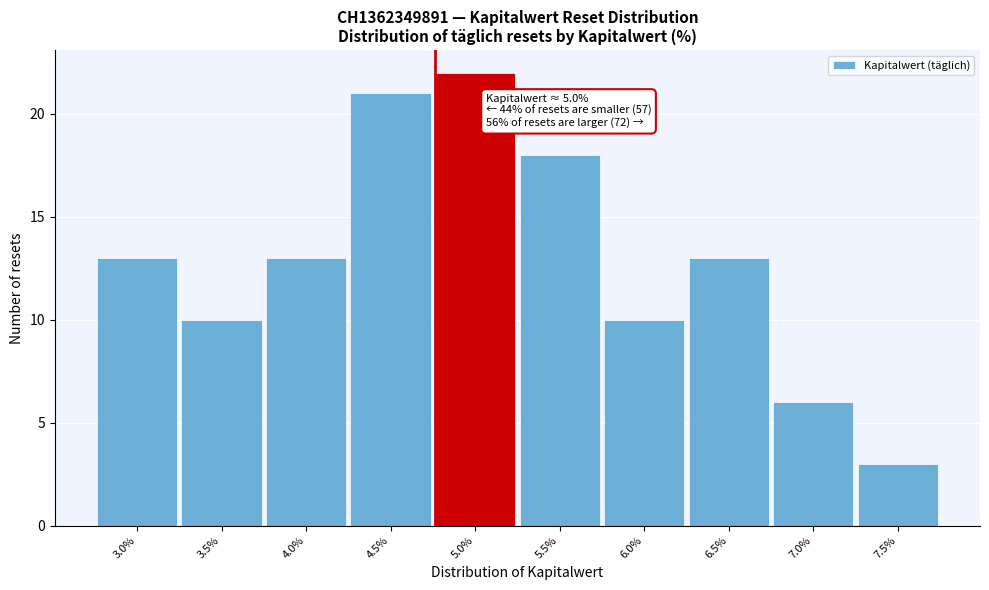

Reading left to right, extract all data points from this chart.

3.0%=13	3.5%=10	4.0%=13	4.5%=21	5.0%=22	5.5%=18	6.0%=10	6.5%=13	7.0%=6	7.5%=3